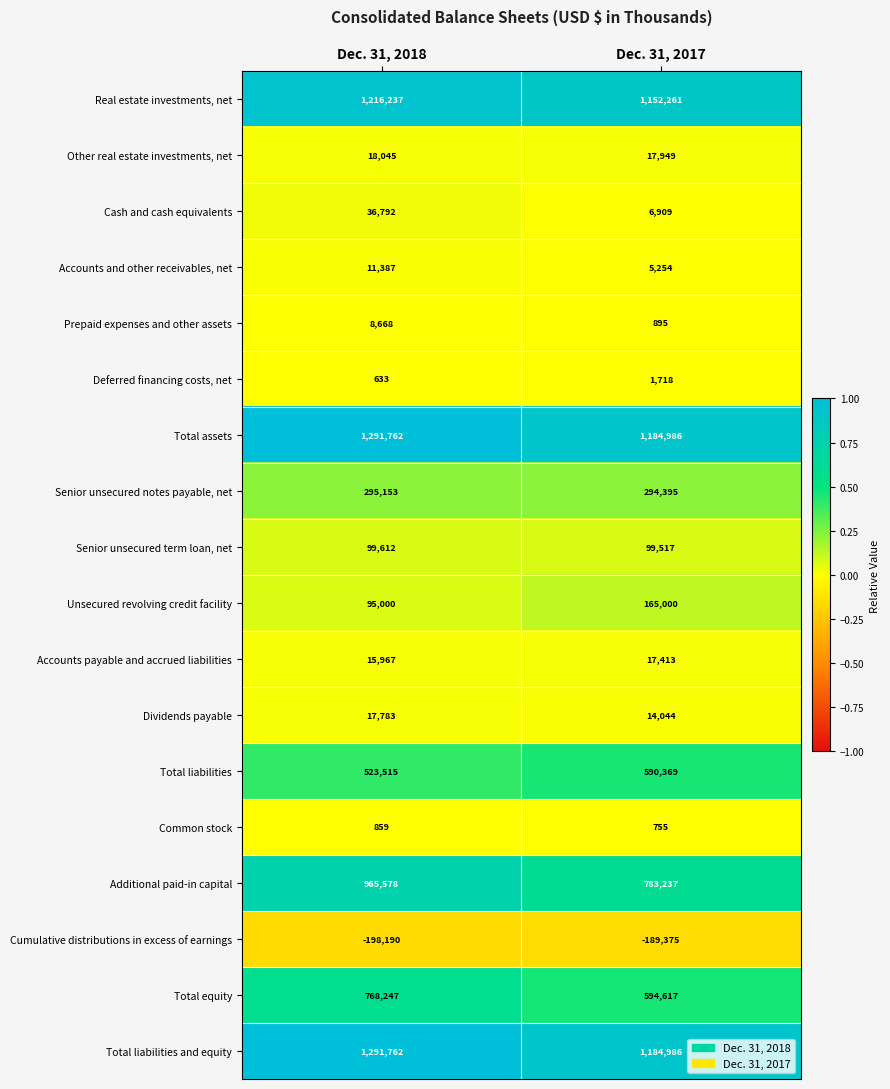

Count the number of categories in the chart.

2